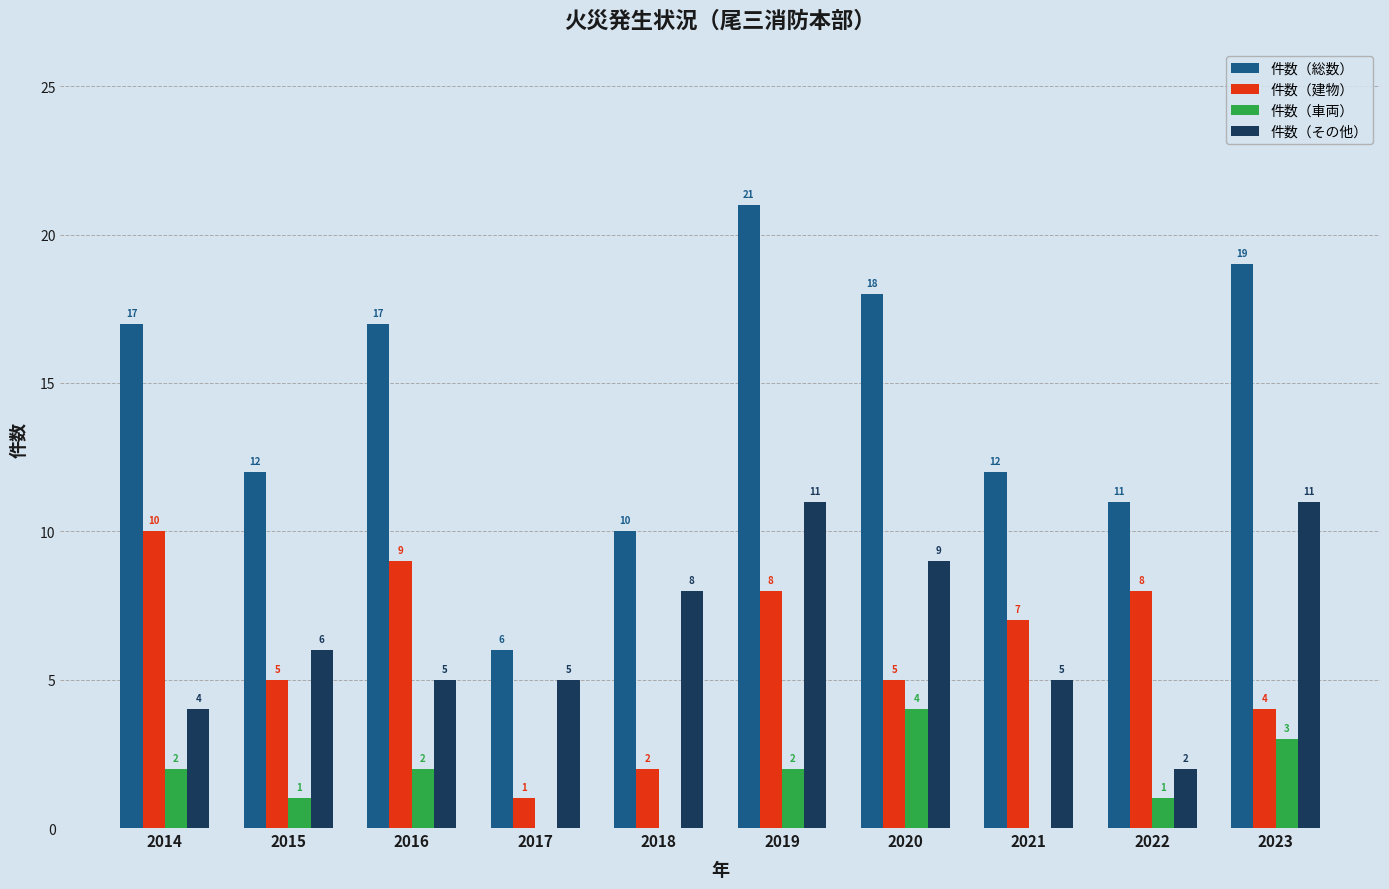

At which category does the chart reach its peak across all series?

2019